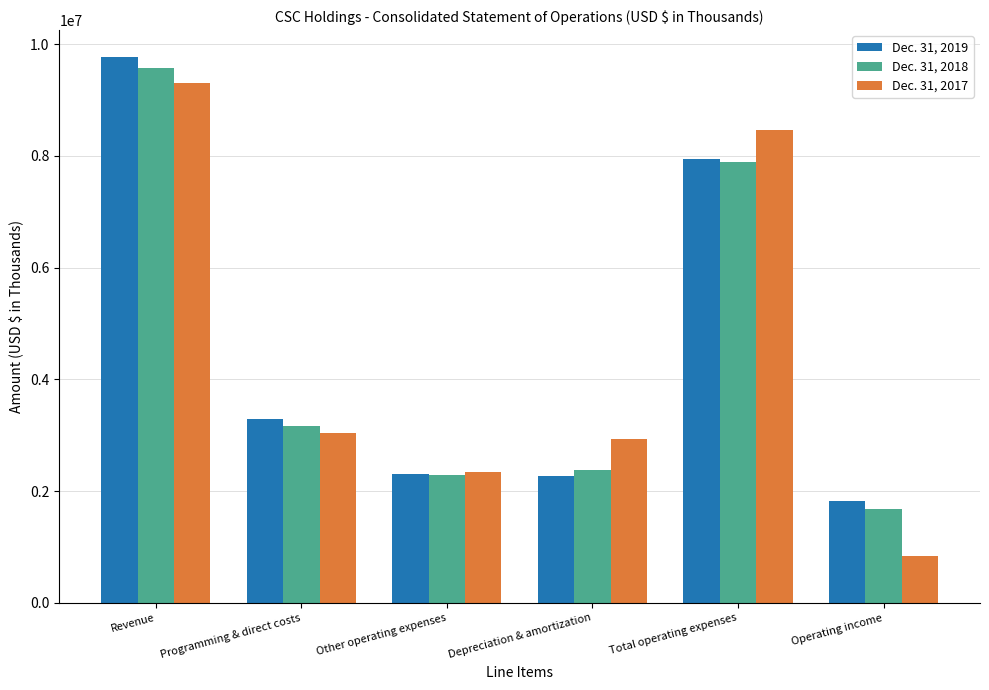

True or false: Dec. 31, 2017 has a value of 9306950 at Revenue.

True